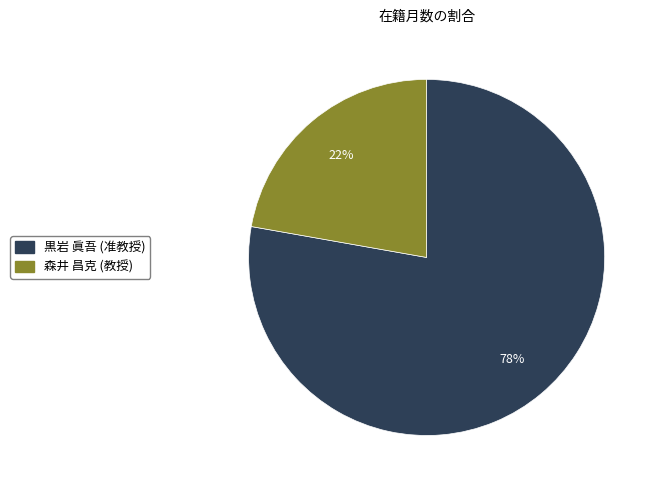

What is the ratio of the value at 黒岩 眞吾 (准教授) to the value at 森井 昌克 (教授)?

3.5